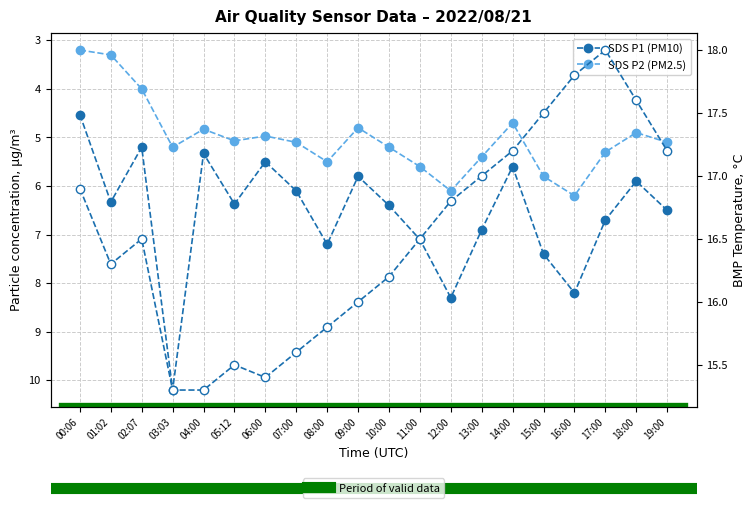

What is the difference between the second highest and minimum values in the SDS_P2 series?

2.9